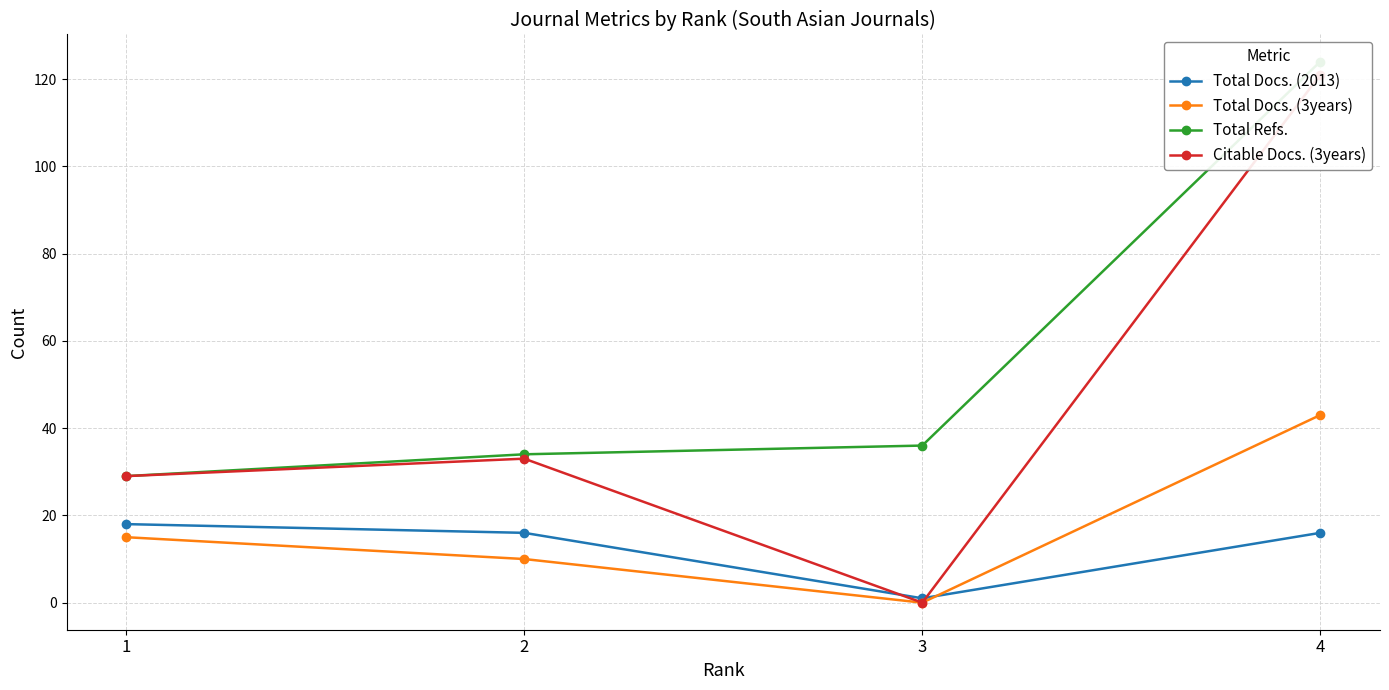

How many times do Citable Docs. (3years) and Total Docs. (2013) cross each other?

2